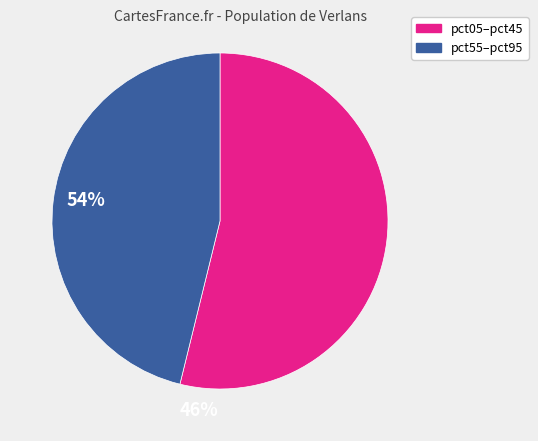

Does any single category account for the majority?

Yes